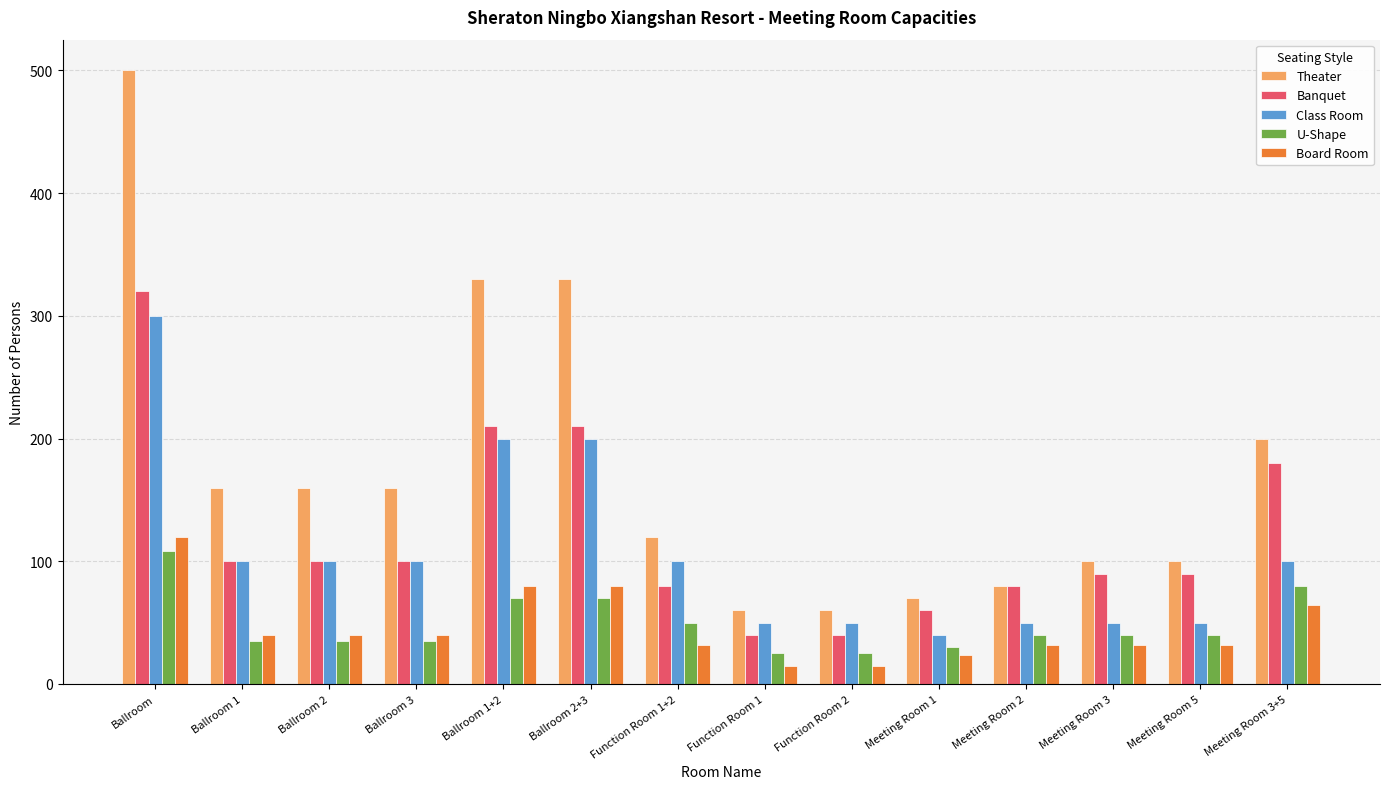

The Board Room series shows 32 at Meeting Room 5. True or false?

True